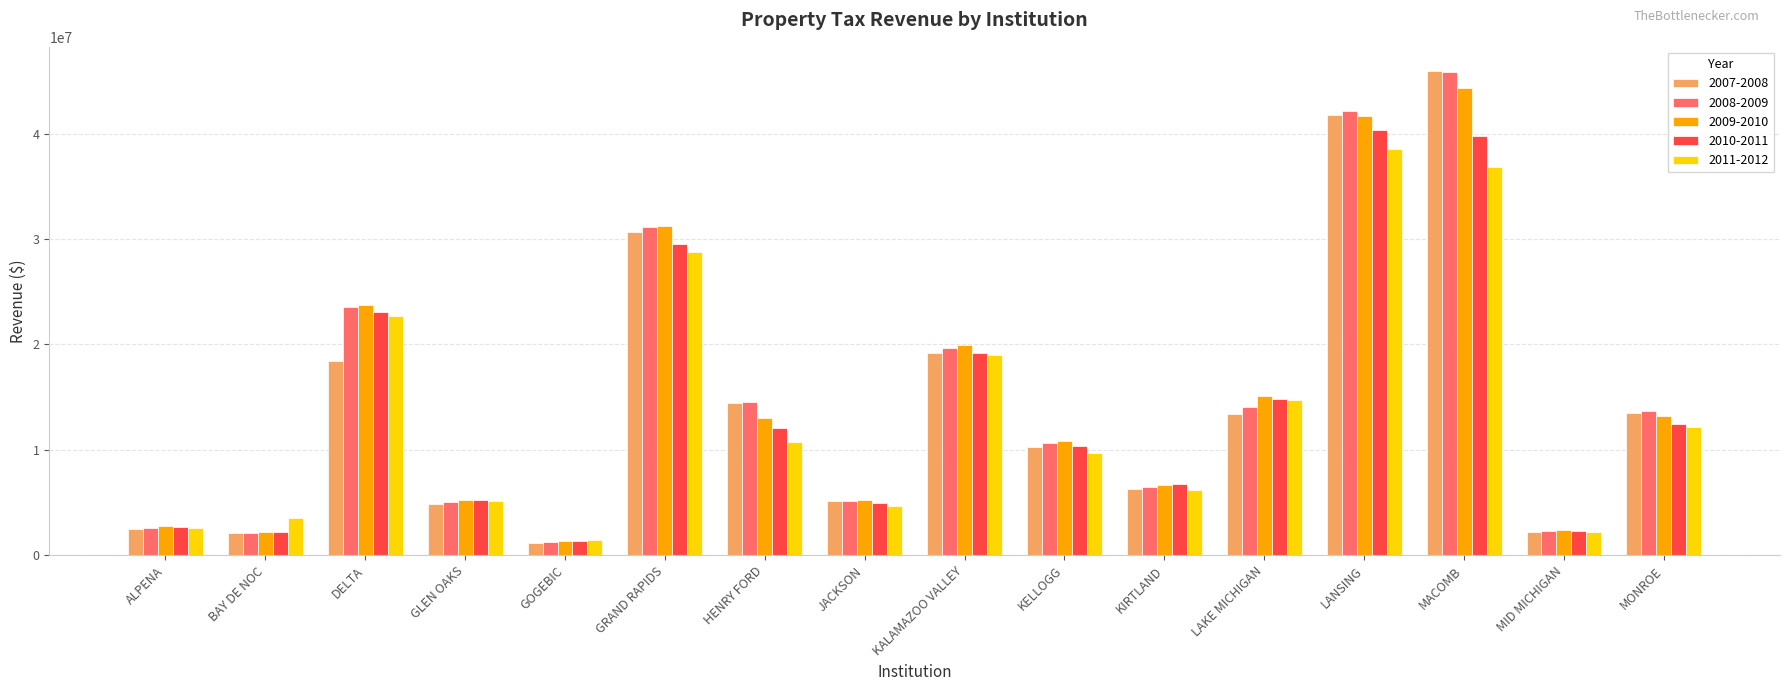

At which category is the sum across all series the highest?

MACOMB